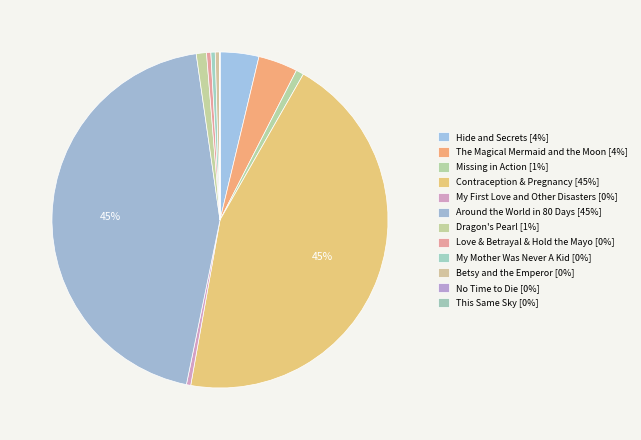

Which has a higher value, Contraception & Pregnancy or My Mother Was Never A Kid?

Contraception & Pregnancy